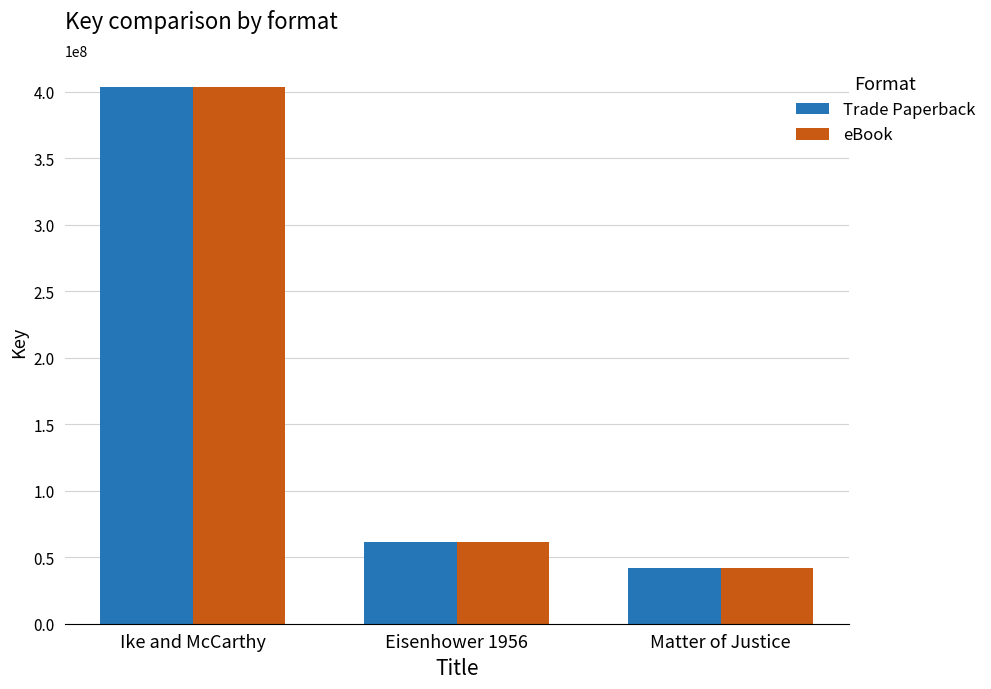

What is the maximum value shown in the chart?

403732460